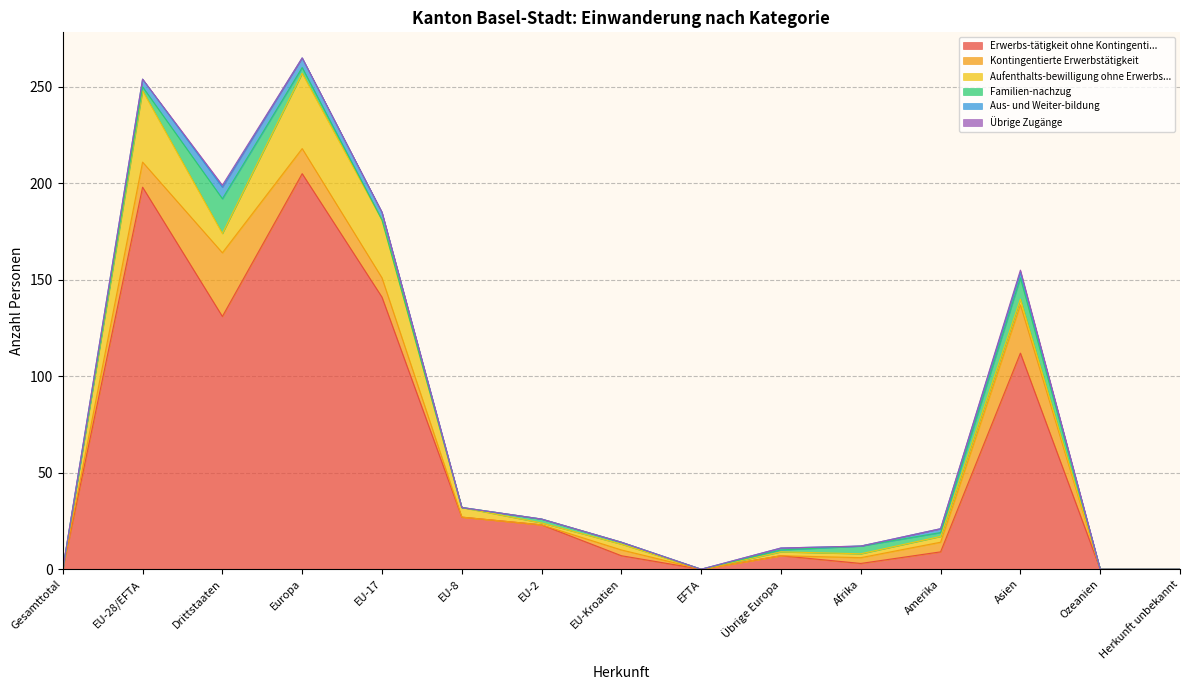

True or false: Aus- und Weiter-bildung and Übrige Zugänge intersect in this chart.

False